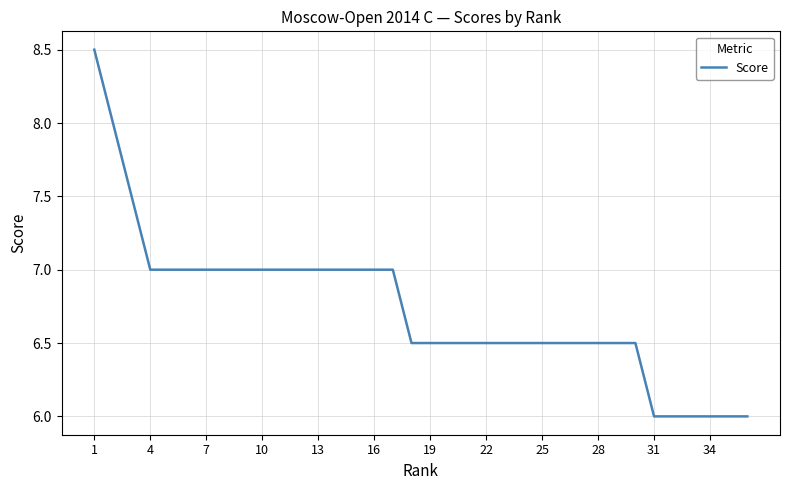

What is the greatest value displayed?

8.5